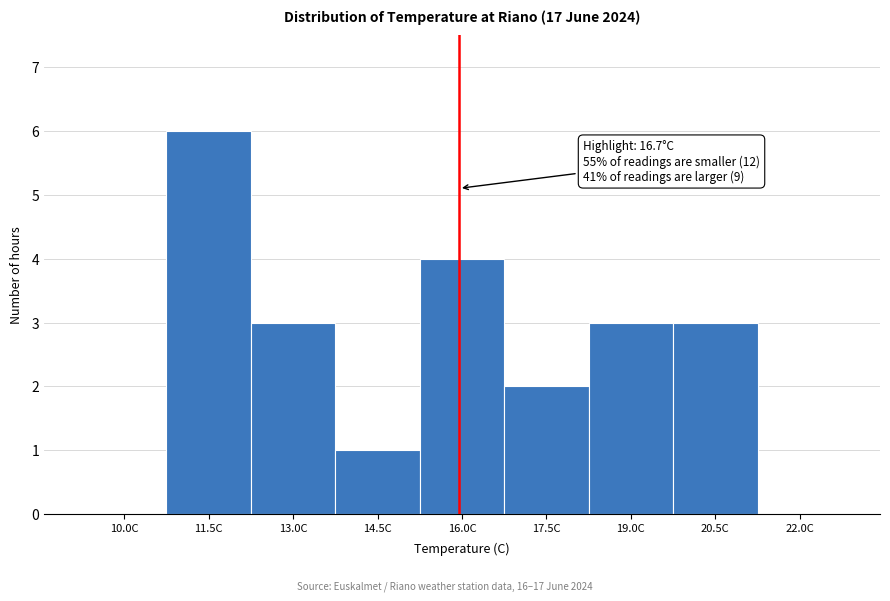

Reading right to left, what are all the values shown in this chart?

22.0C=0	20.5C=3	19.0C=3	17.5C=2	16.0C=4	14.5C=1	13.0C=3	11.5C=6	10.0C=0